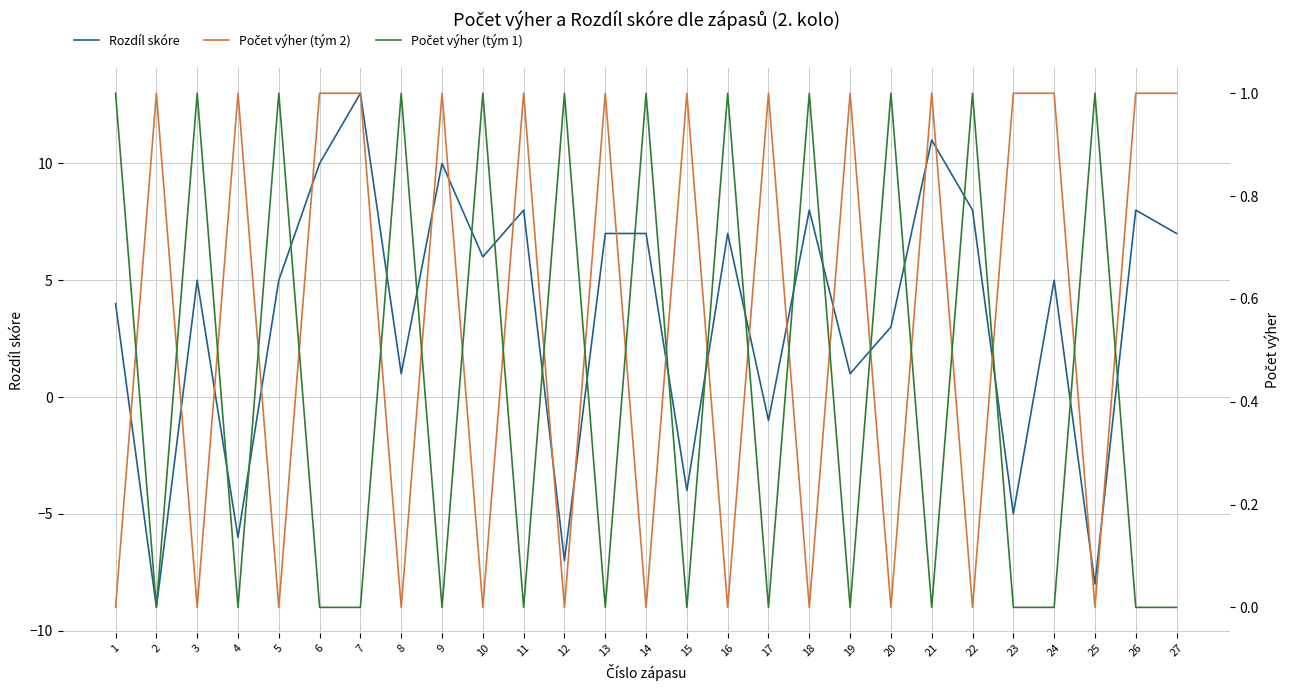

Is it true that Počet výher (tým 1) equals 0 at 11?

False